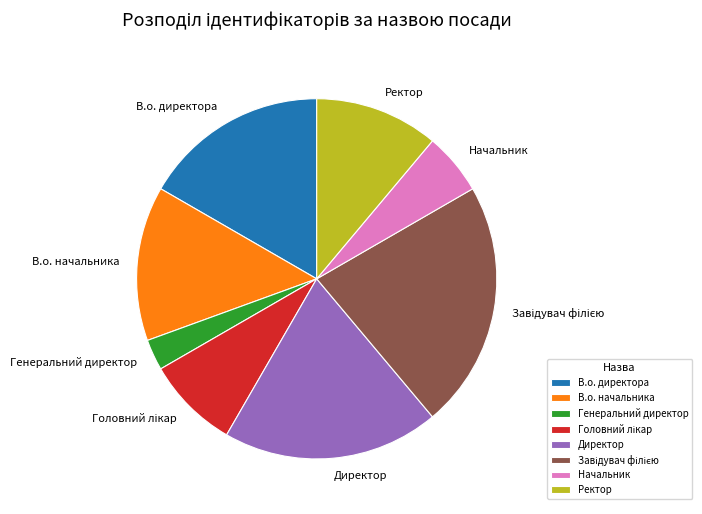

Does Ректор account for over 50% of the chart?

No